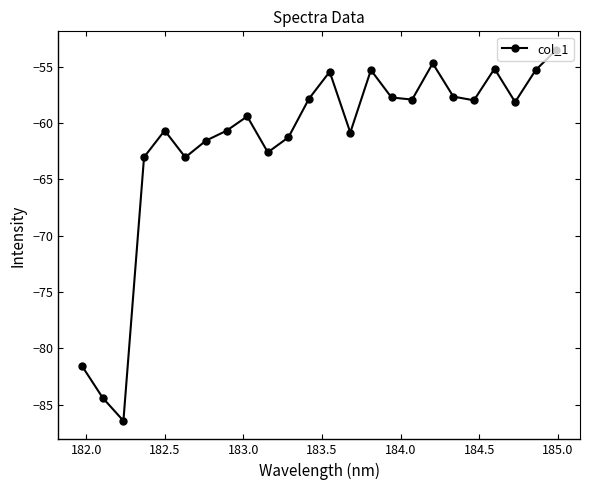

What is the value of the 23rd point from the left?

-55.3